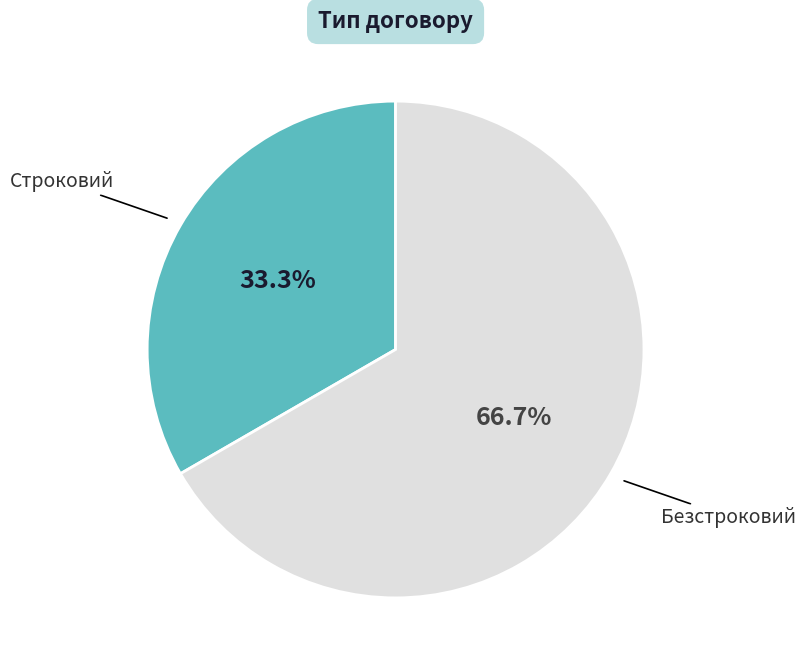

Is there any slice that represents more than half of the pie?

Yes